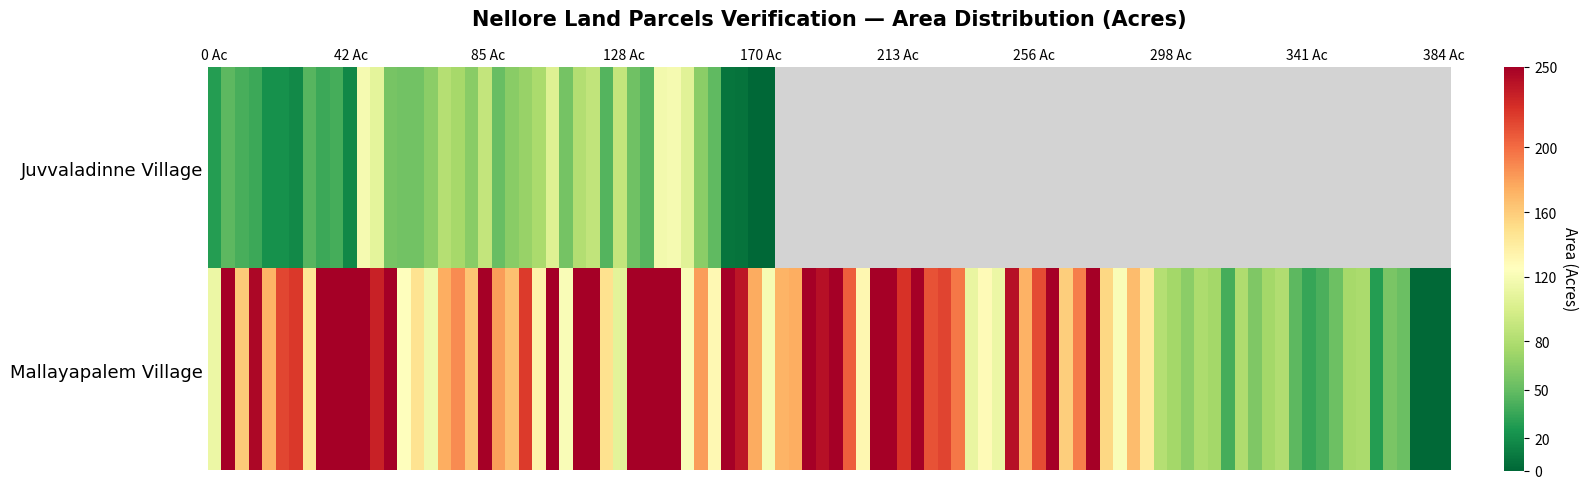

Rank the series by their average value, from lowest to highest.

Juvvaladinne Village, Mallayapalem Village